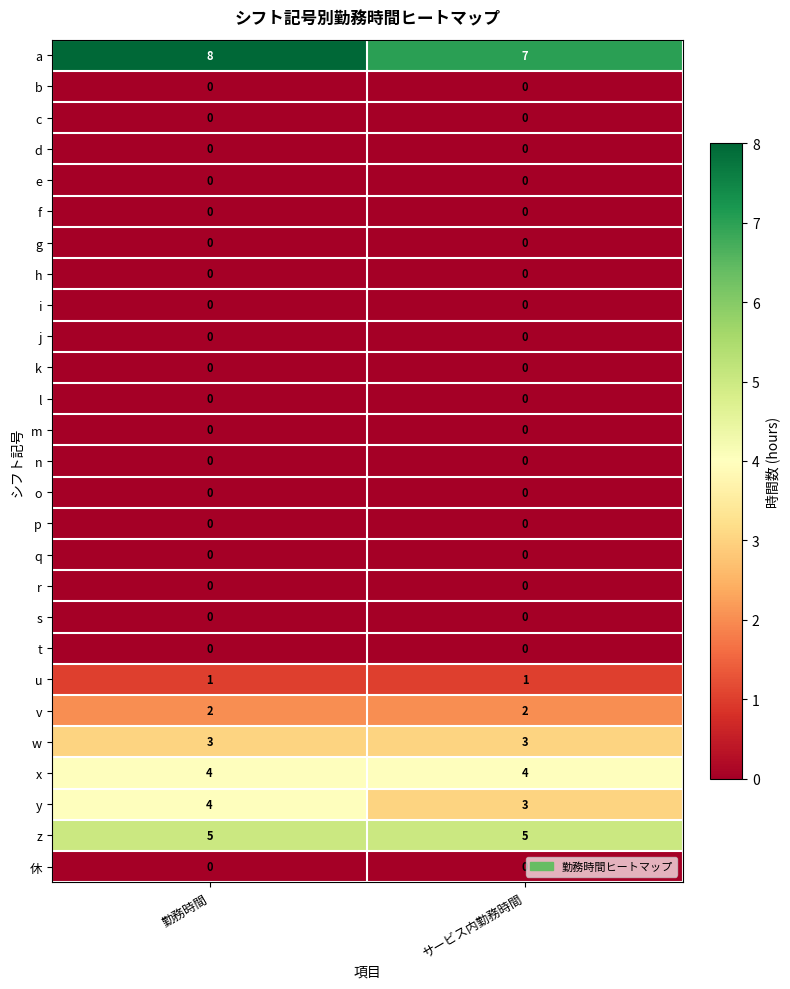

At which category is the sum across all series the highest?

勤務時間